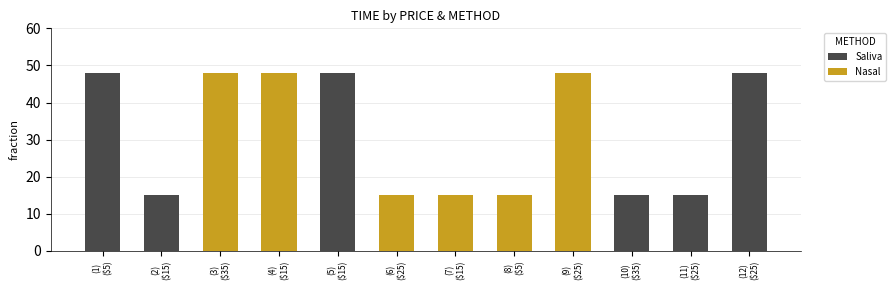

Count the Nasal values in the range 15 to 48.

6